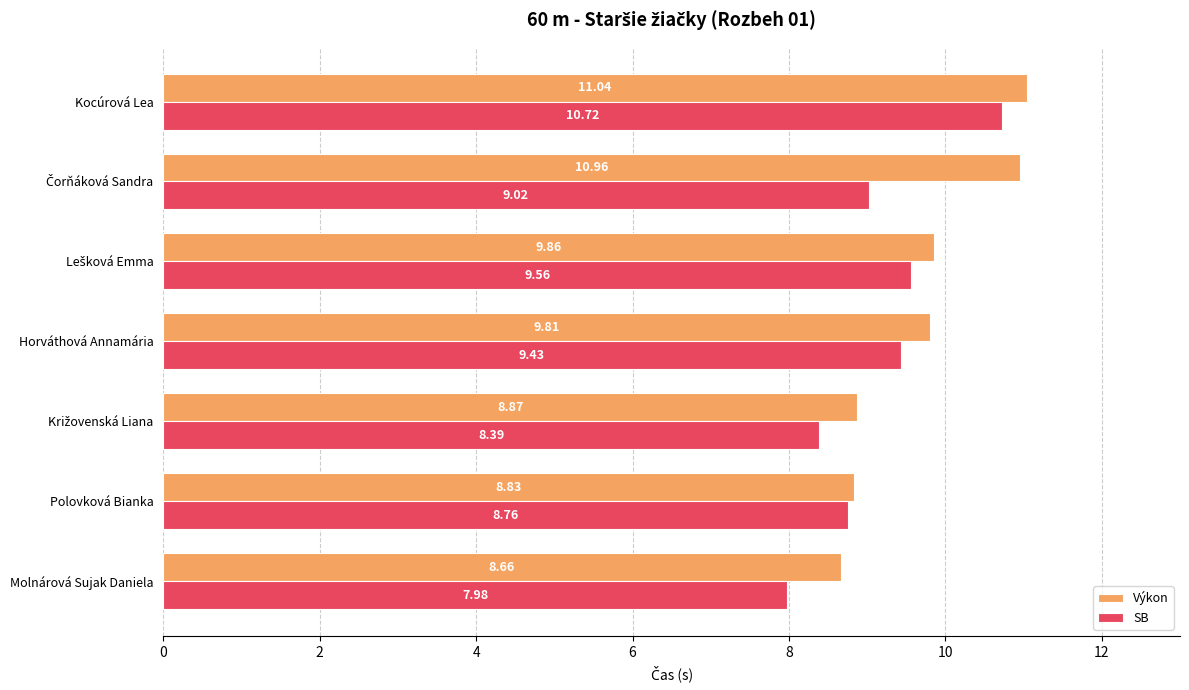

Which series has the largest total across all categories?

Výkon